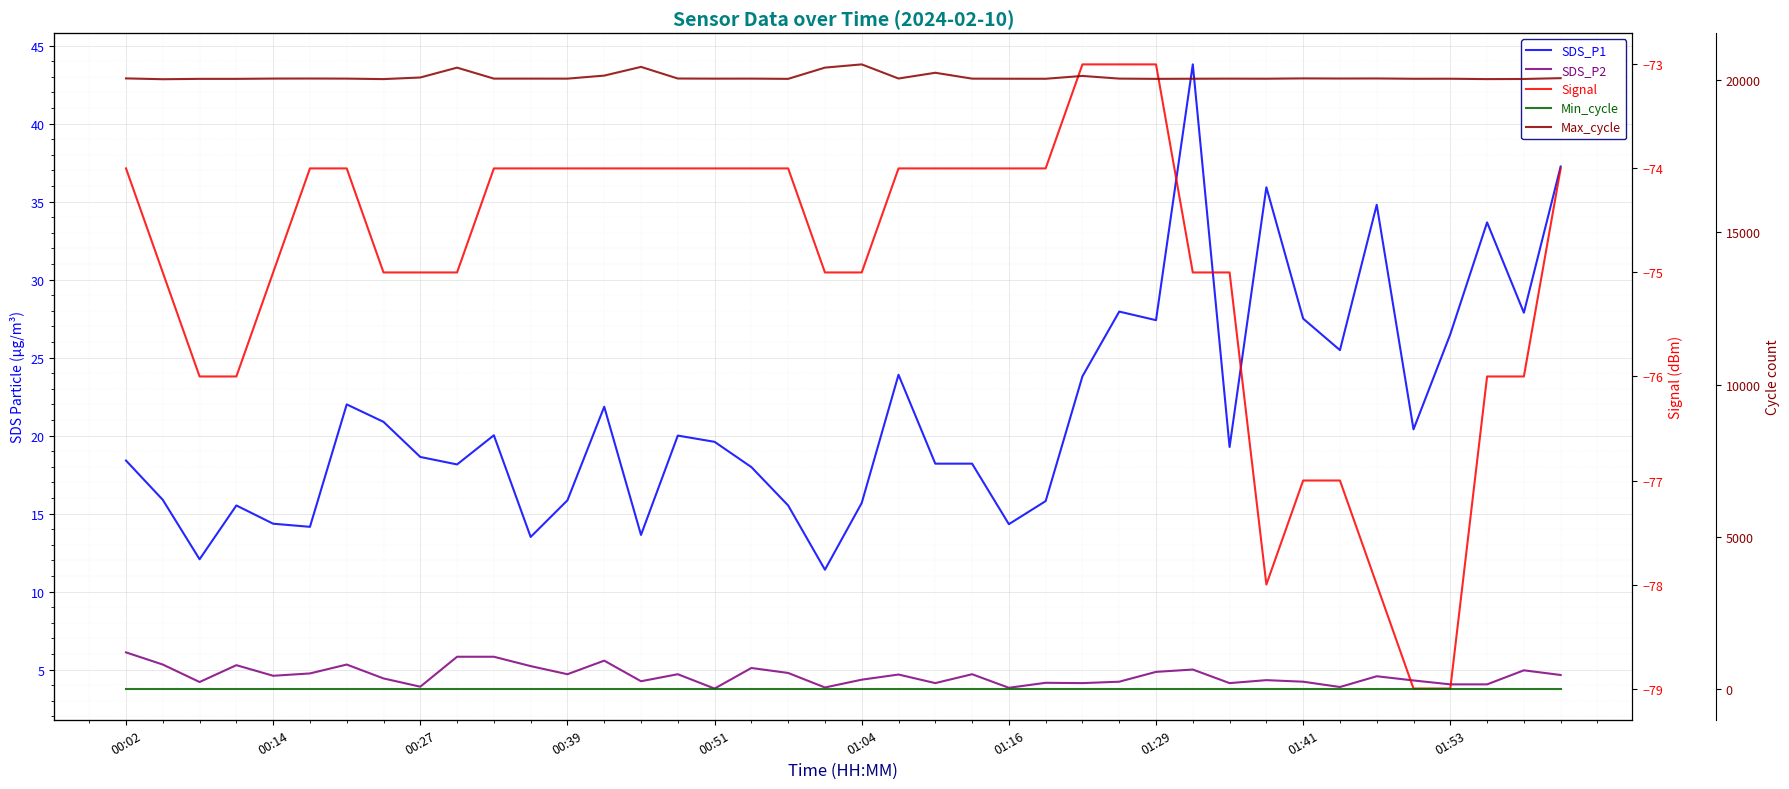

What is the difference between the maximum and second lowest values in the SDS_P2 series?

2.3